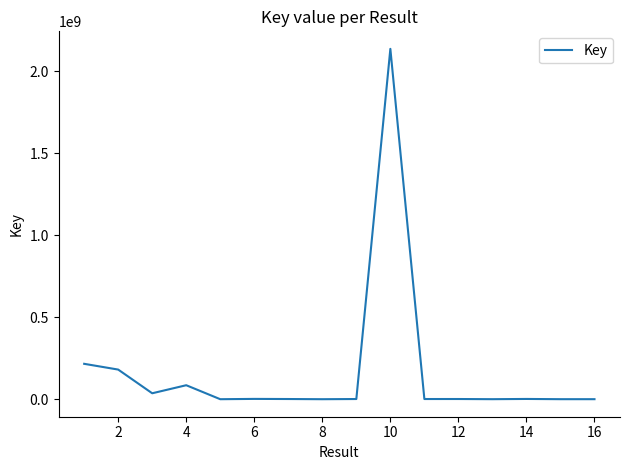

Is it true that the value at 2 is 64247824?

False